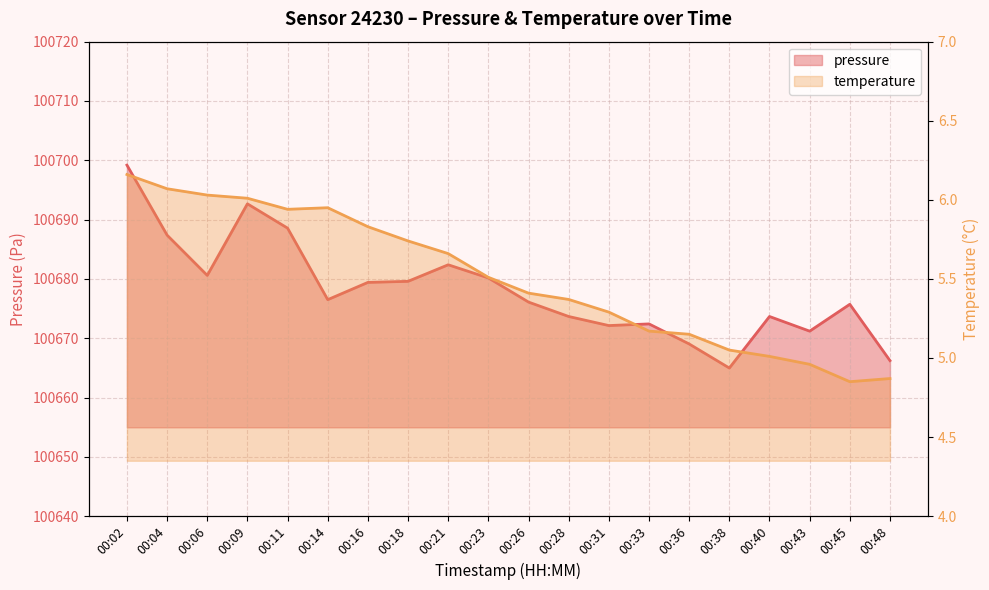

How many series are shown in this chart?

2